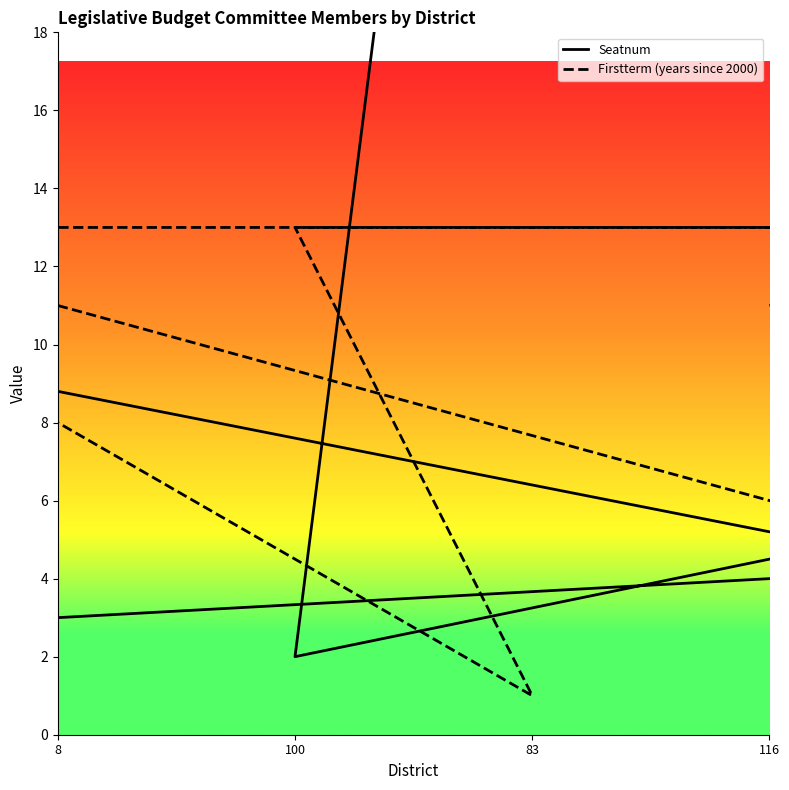

What is the value of the Seatnum point at the 4th from the left?

10